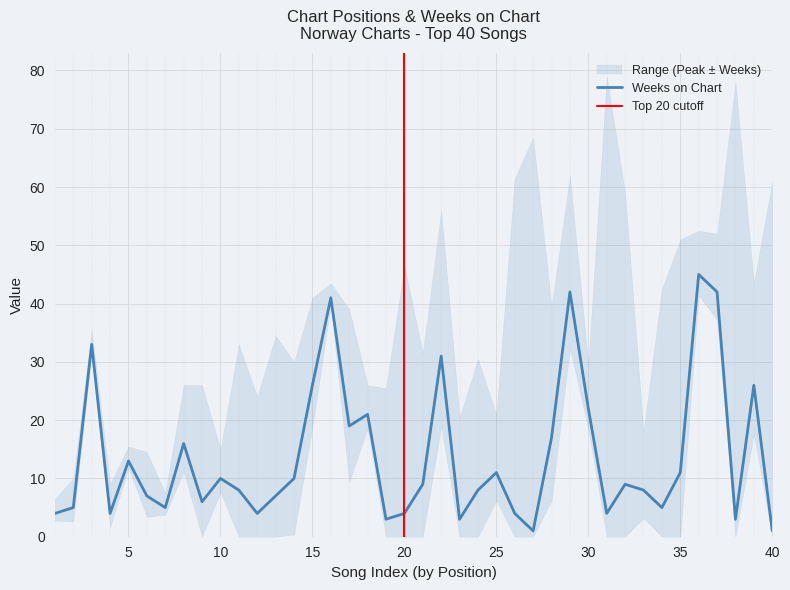

Is it true that Weeks on Chart equals 10 at 10?

True